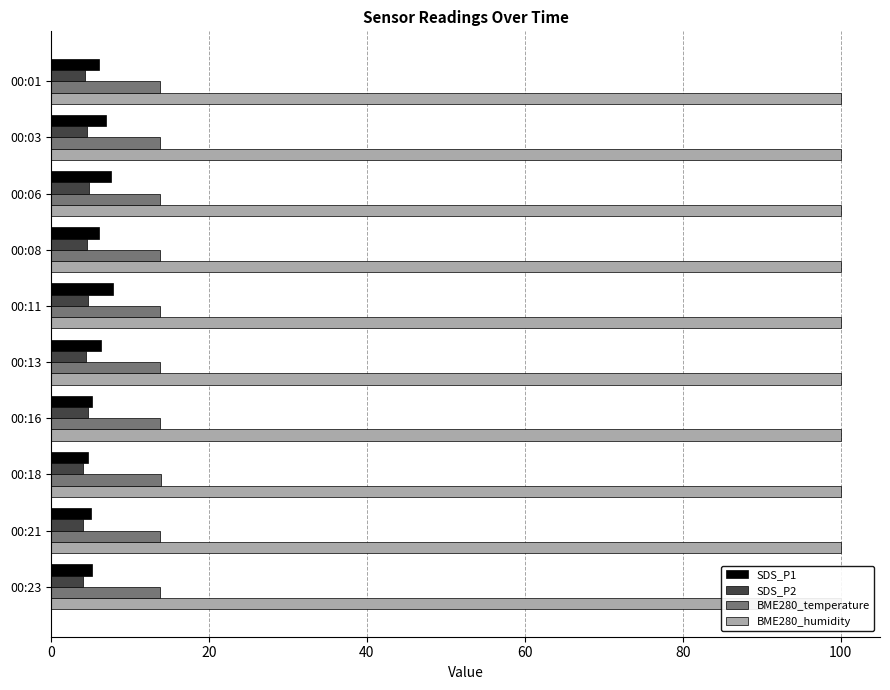

What is the sum of the BME280_temperature values at 00:13 and 00:03?

27.6